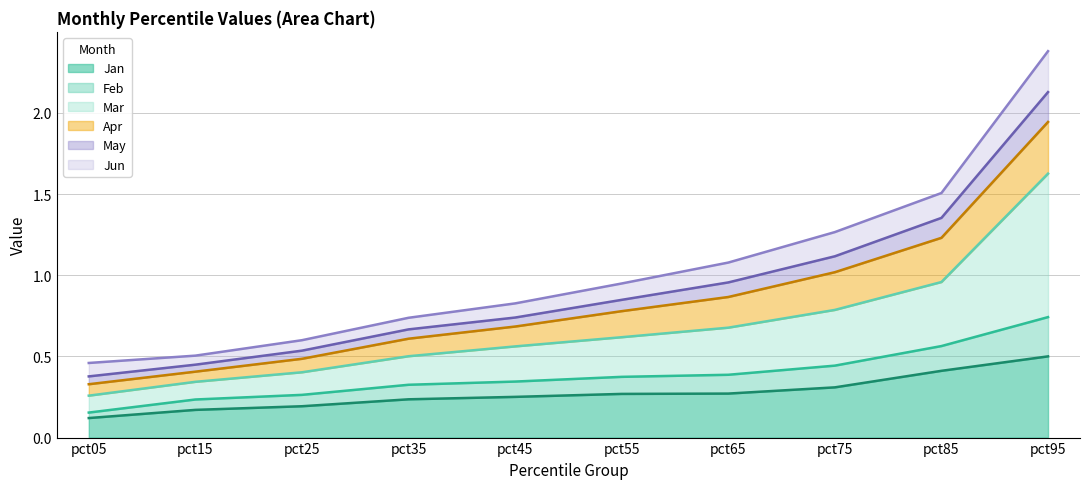

Read the Jan value at pct85.

0.4